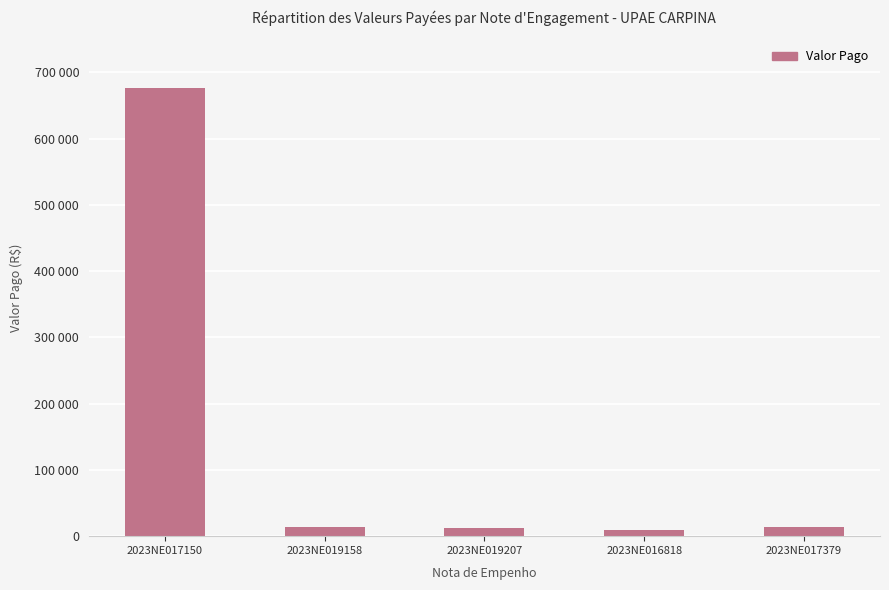

The chart shows a value of 15136.0 at 2023NE016818. True or false?

False